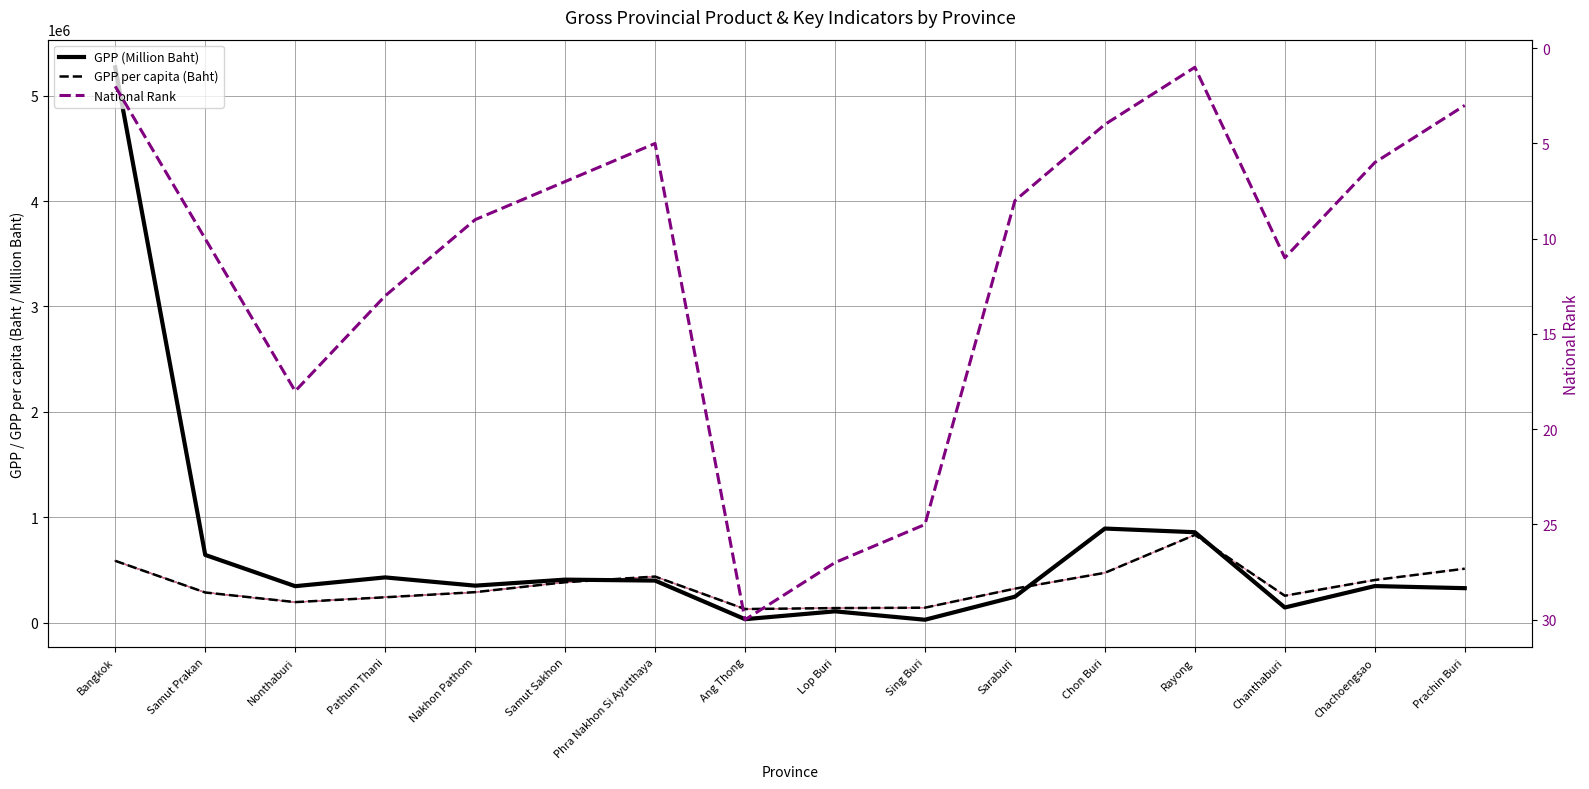

List the series in order of their peak value, lowest first.

National Rank, GPP per capita (Baht), GPP (Million Baht)